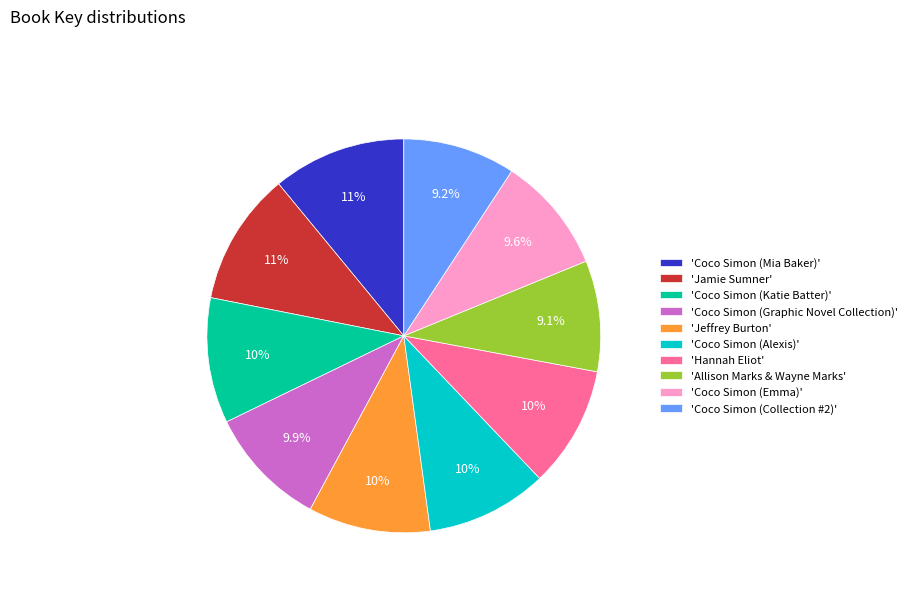

Is there any slice that represents more than half of the pie?

No